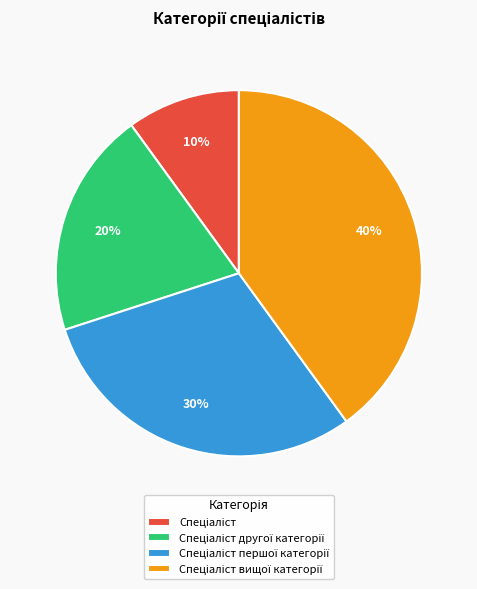

To the nearest percent, what is the average slice percentage?

25%